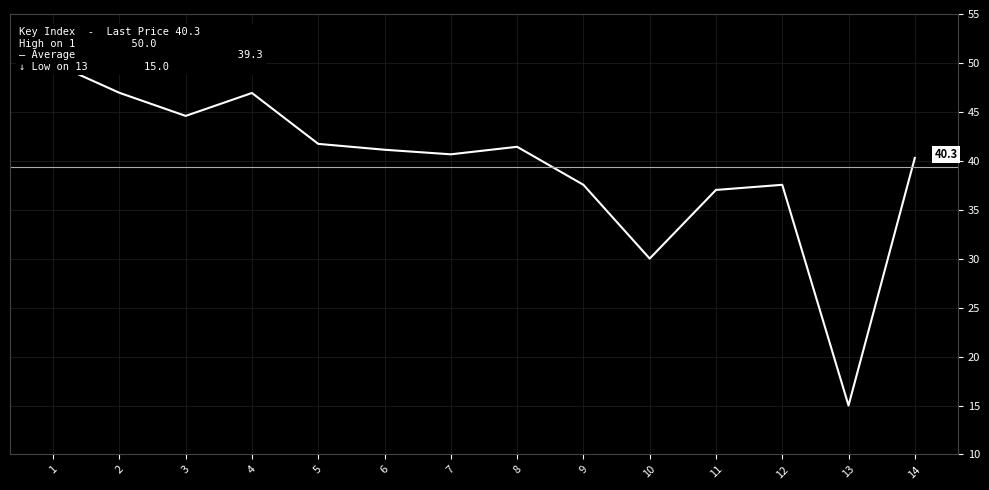

Reading right to left, extract all data points from this chart.

40.3	15.0	37.5	37.0	30.0	37.6	41.4	40.7	41.1	41.7	46.9	44.6	46.9	50.0